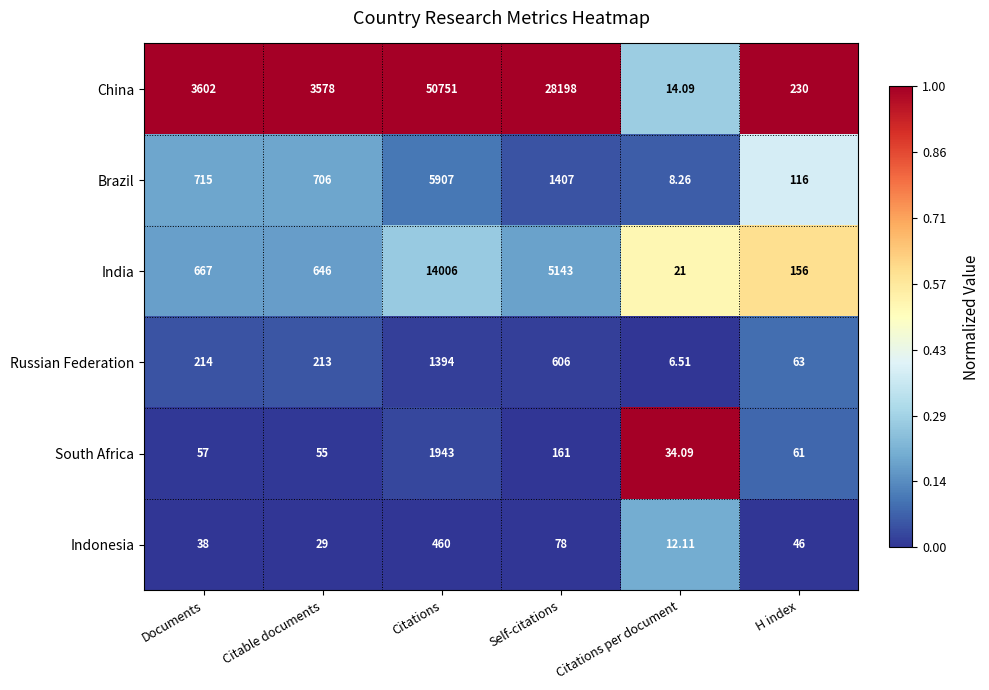

Which label corresponds to the smallest value in the chart?

Citations per document